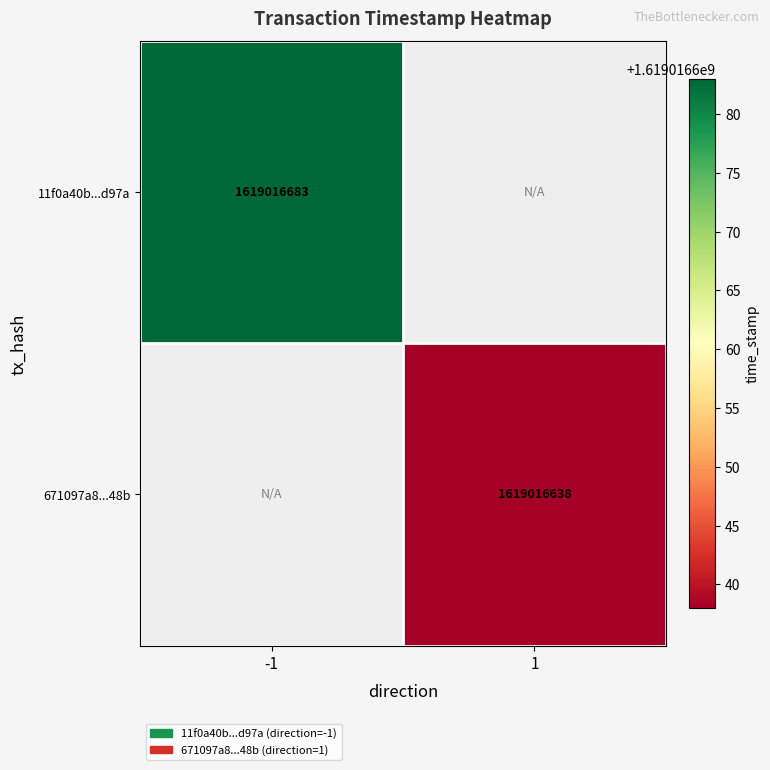

Which series has the largest range (max minus min)?

11f0a40b1d9a5f94ebe9e34c0637010bf77d97a